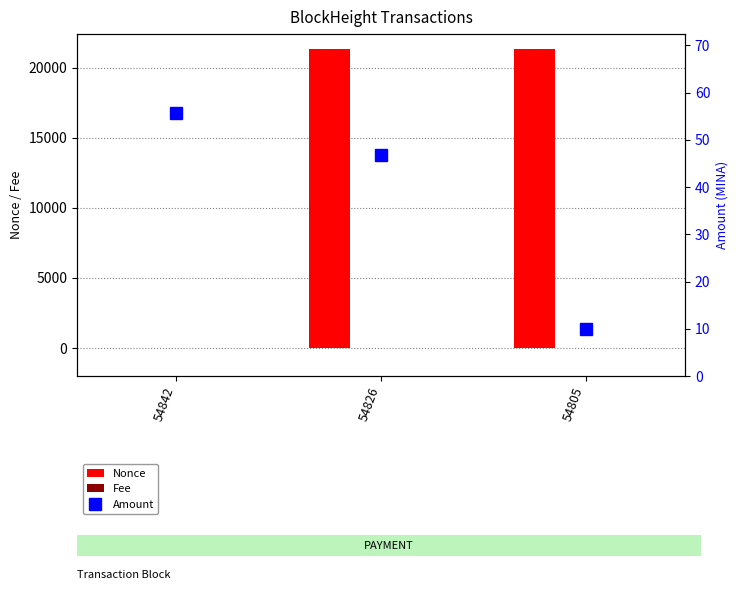

The Fee series shows 0.0 at 54826. True or false?

True